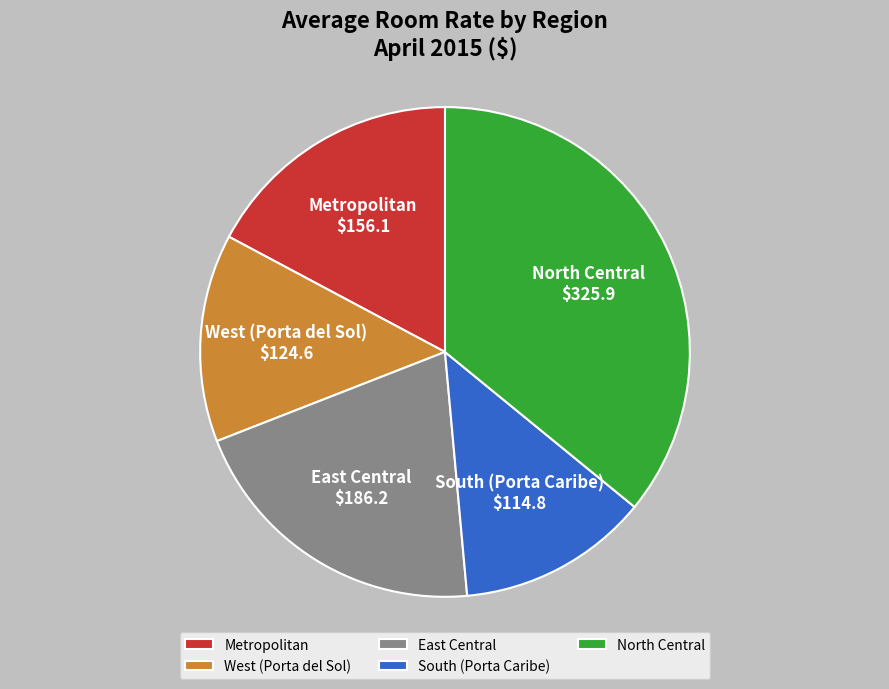

Rank the categories by value from lowest to highest.

South (Porta Caribe), West (Porta del Sol), Metropolitan, East Central, North Central